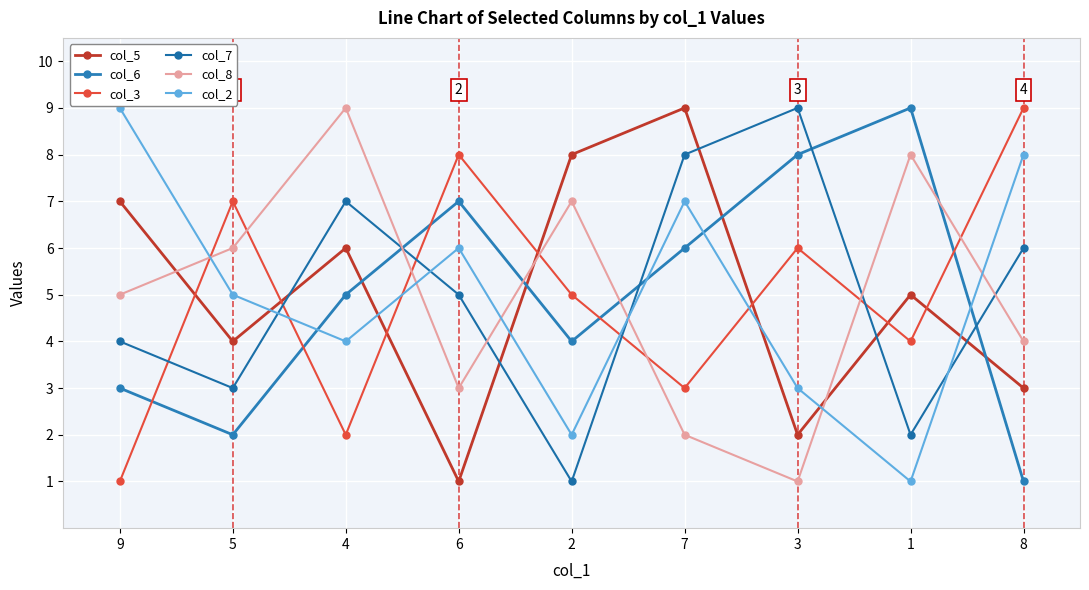

How many data points in col_2 are less than 5?

4